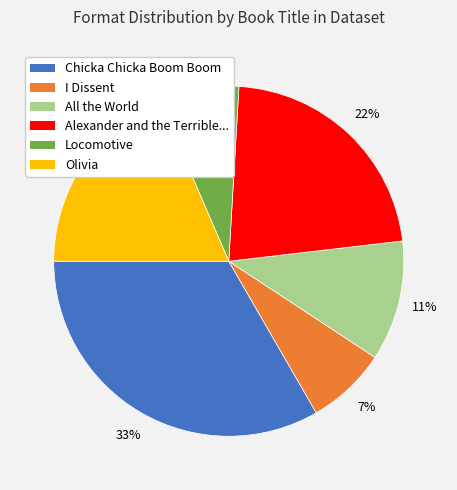

Does any single category account for the majority?

No